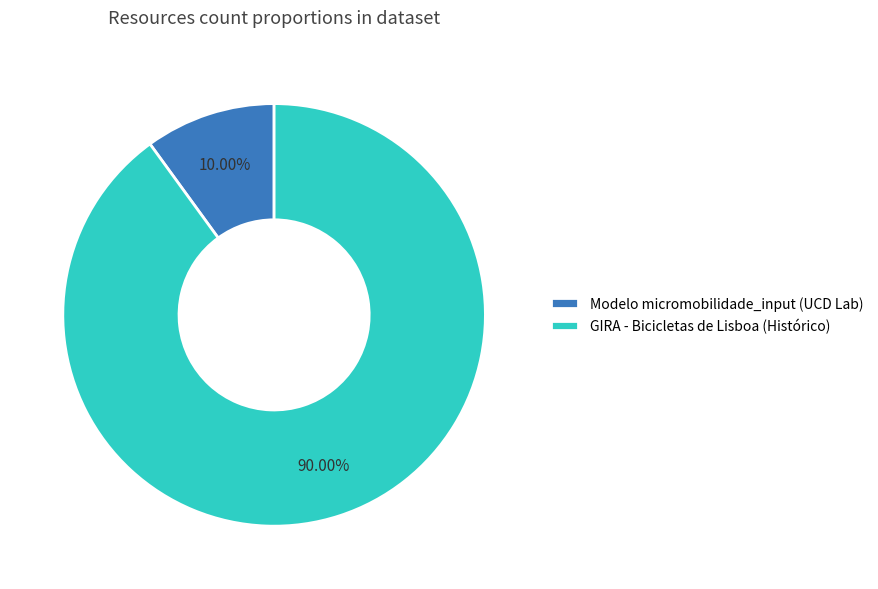

Count the number of slices in the pie.

2